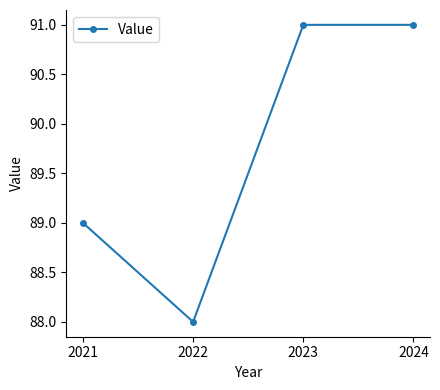

The value at 2021 is 89. True or false?

True